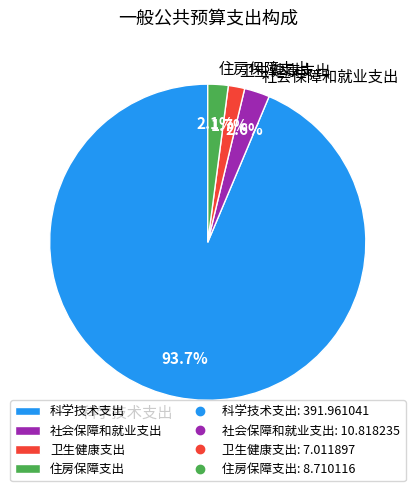

Which category has the biggest portion of the pie?

科学技术支出